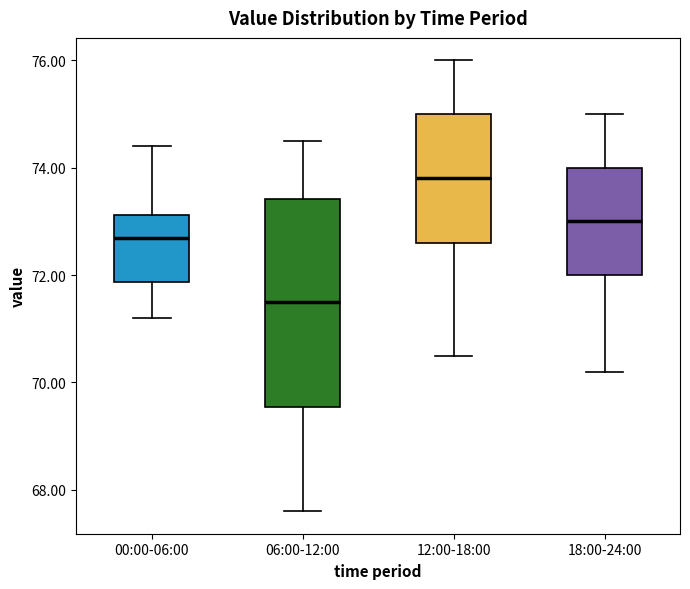

Reading left to right, read every box against the y-axis: the position of its median line, the range the box covers, and the ends of its whiskers. The values are not printed on the chart, so give them approximately, as read against the axis.

00:00-06:00: median 72.8, box 71.8 to 73.2, whiskers 71.2 to 74.4
06:00-12:00: median 71.6, box 69.6 to 73.4, whiskers 67.6 to 74.6
12:00-18:00: median 73.8, box 72.6 to 75.0, whiskers 70.6 to 76.0
18:00-24:00: median 73.0, box 72.0 to 74.0, whiskers 70.2 to 75.0